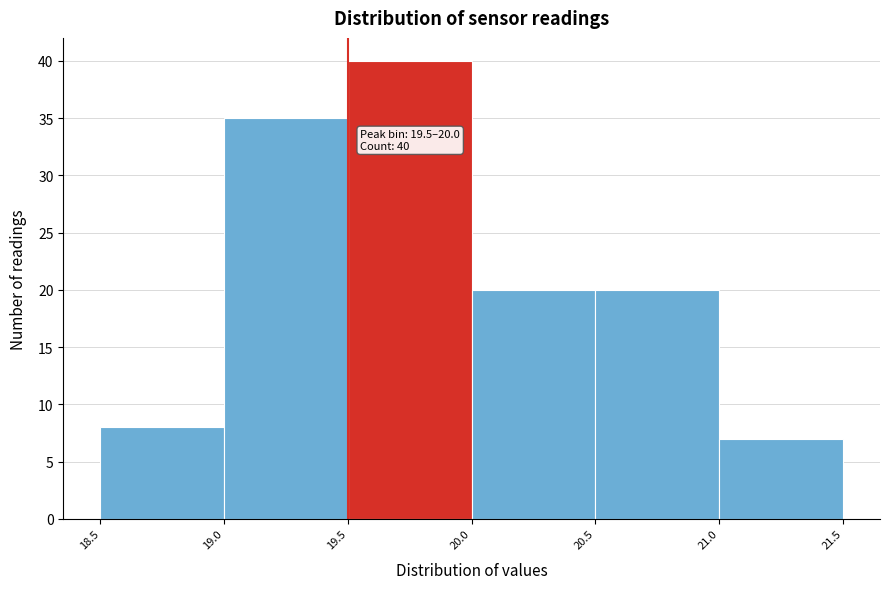

Over which range of the x-axis is the bar tallest?

19.5 to 20.0